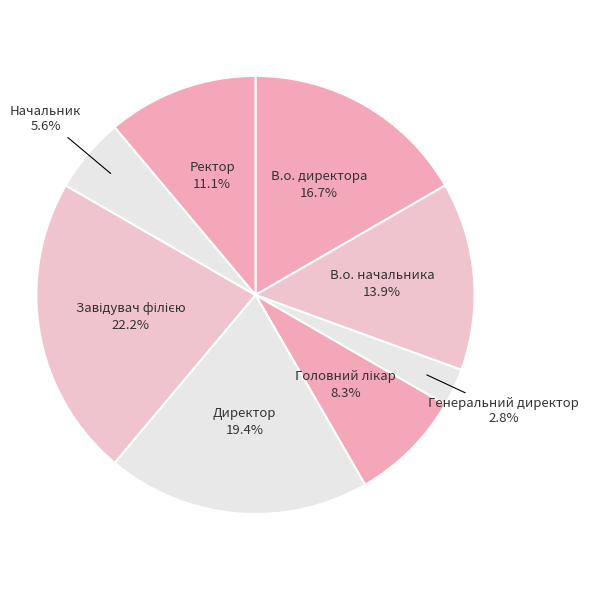

How many segments does this pie chart have?

8